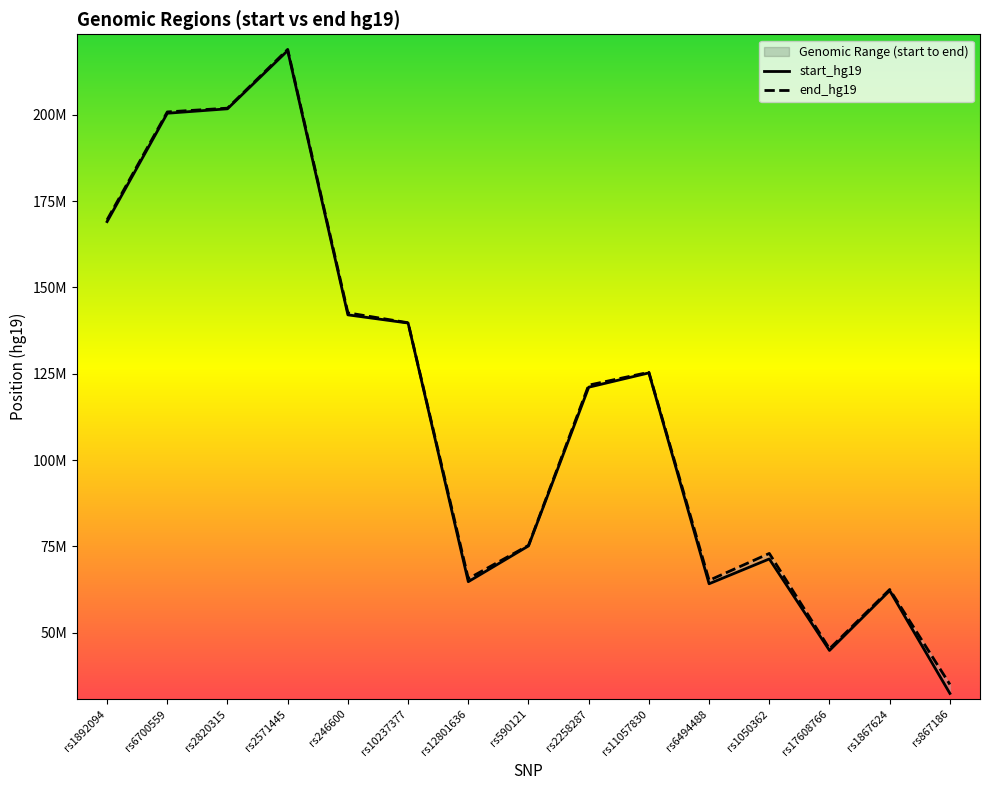

At how many categories does at least one series exceed 183184148?

3